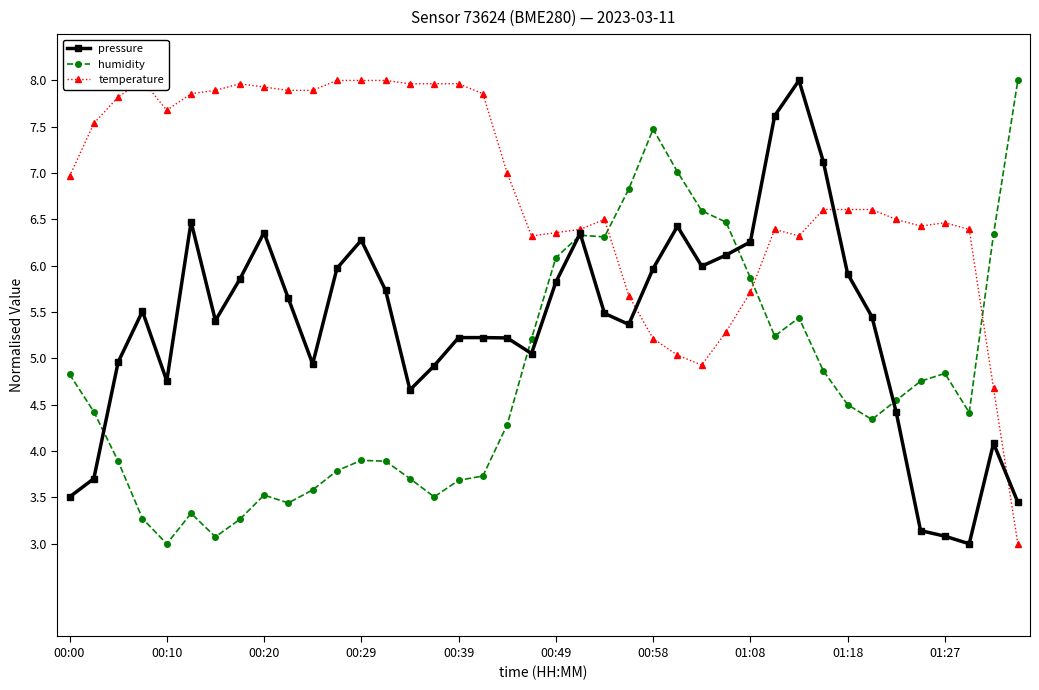

Where is the first local minimum for humidity?

00:10